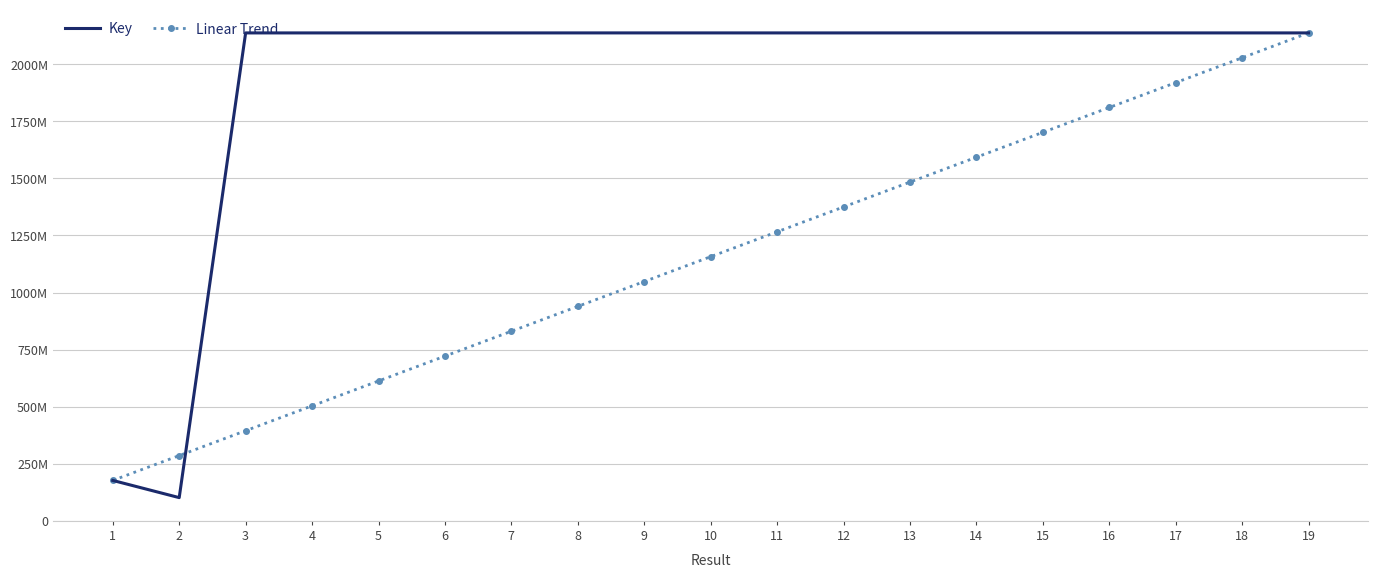

What are all the series names shown in the legend?

Key, Linear Trend